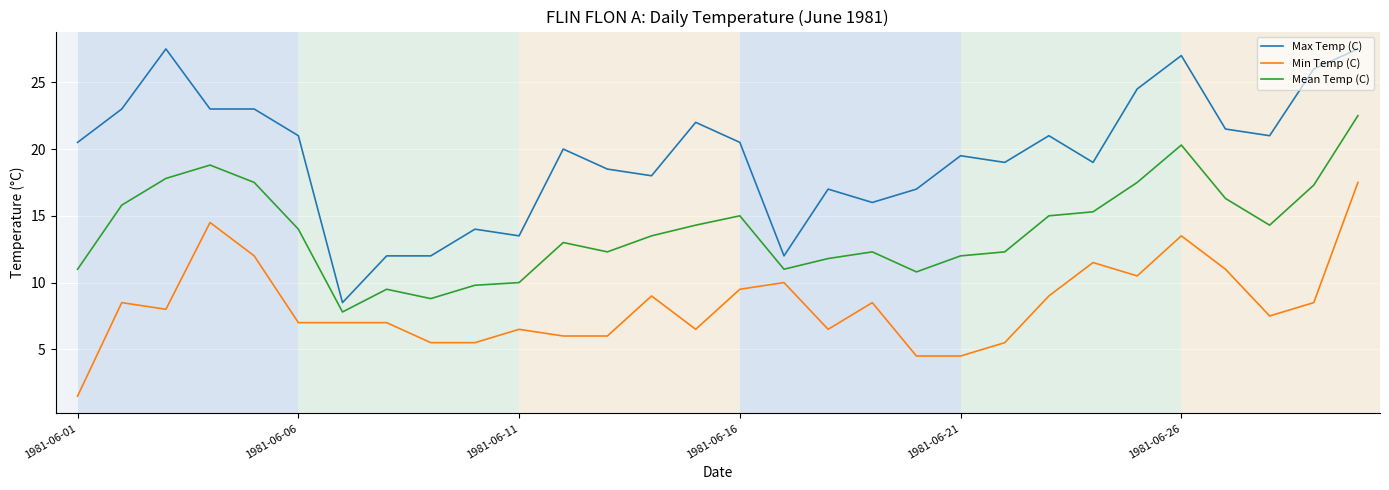

Which series has the largest range (max minus min)?

Max Temp (C)